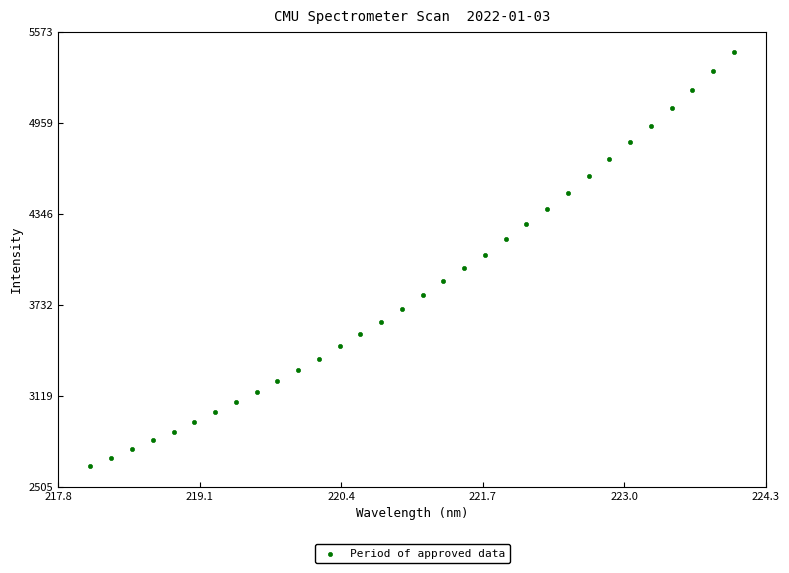

What is the range of X values (max minus min)?

5.9